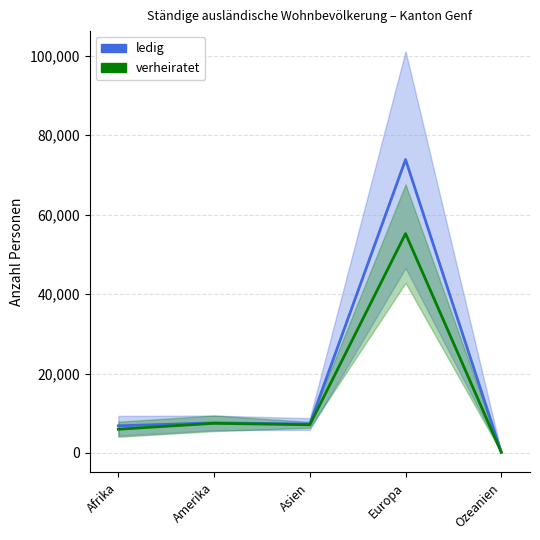

The value of verheiratet at Afrika is 5977. True or false?

True